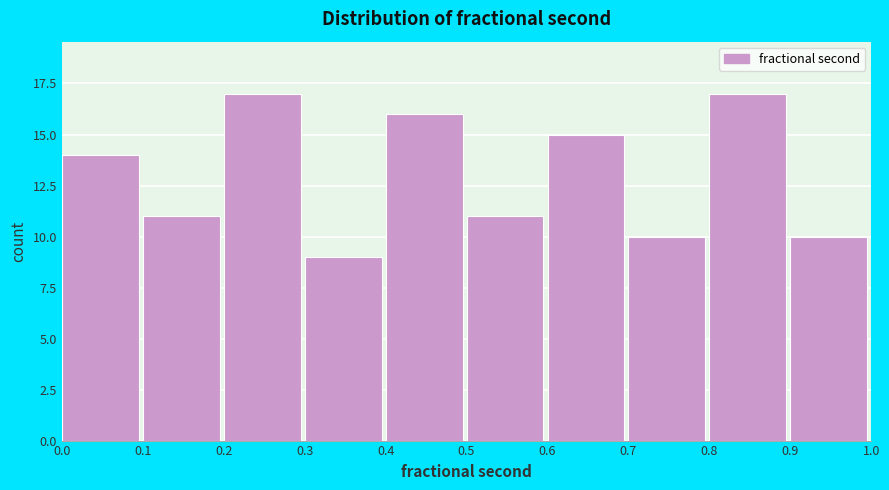

Reading left to right, list every bar in this chart as the range it spans on the x-axis followed by its height. The values are not printed on the chart, so give them approximately, as read against the axis.

0.0 to 0.1: 14
0.1 to 0.2: 11
0.2 to 0.3: 17
0.3 to 0.4: 9
0.4 to 0.5: 16
0.5 to 0.6: 11
0.6 to 0.7: 15
0.7 to 0.8: 10
0.8 to 0.9: 17
0.9 to 1.0: 10